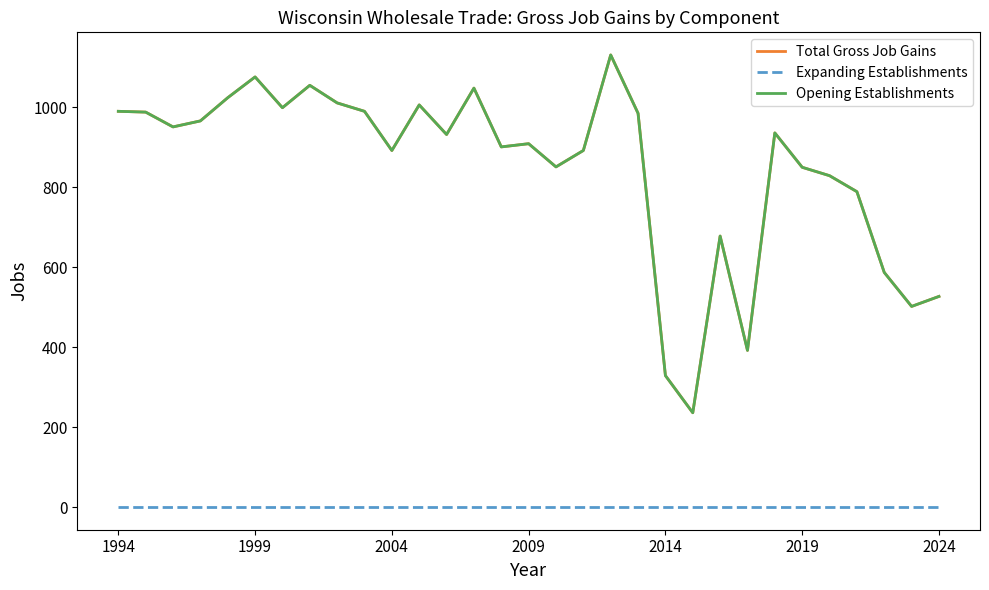

What is the average value of the Total Gross Job Gains series?

847